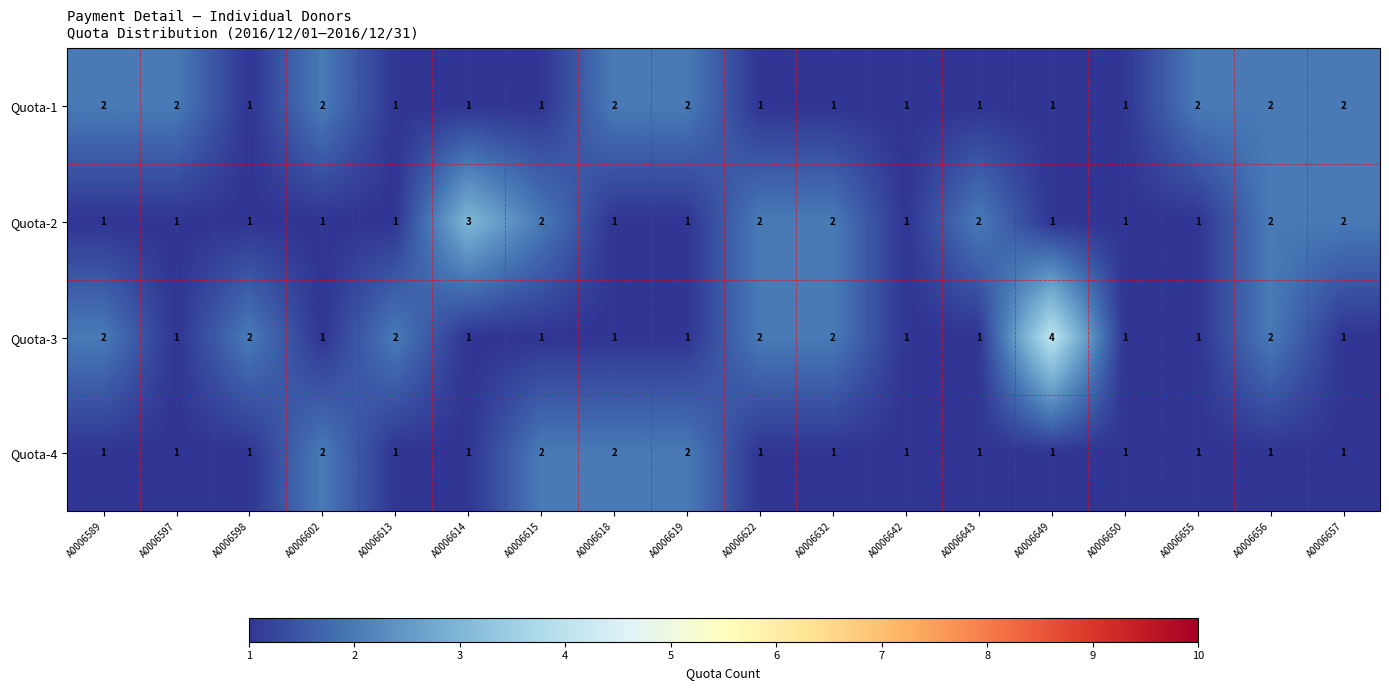

The Quota-3 series shows 1 at A0006632. True or false?

False